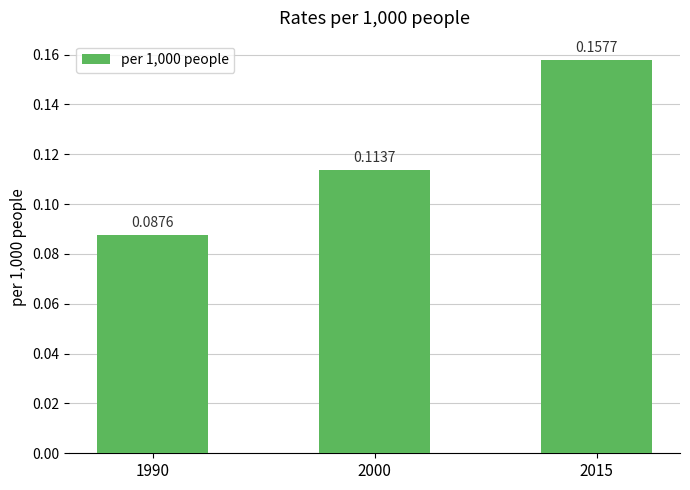

List the labels in order of value, largest first.

2015, 2000, 1990